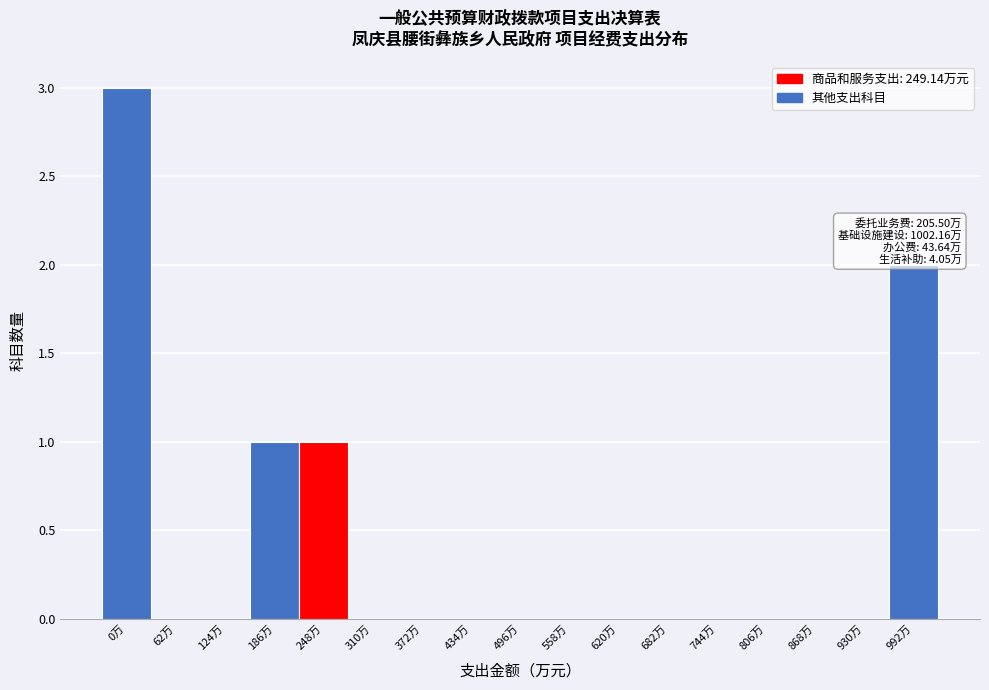

Reading left to right, transcribe all the data shown in this chart.

0万=3	62万=0	124万=0	186万=1	248万=1	310万=0	372万=0	434万=0	496万=0	558万=0	620万=0	682万=0	744万=0	806万=0	868万=0	930万=0	992万=2